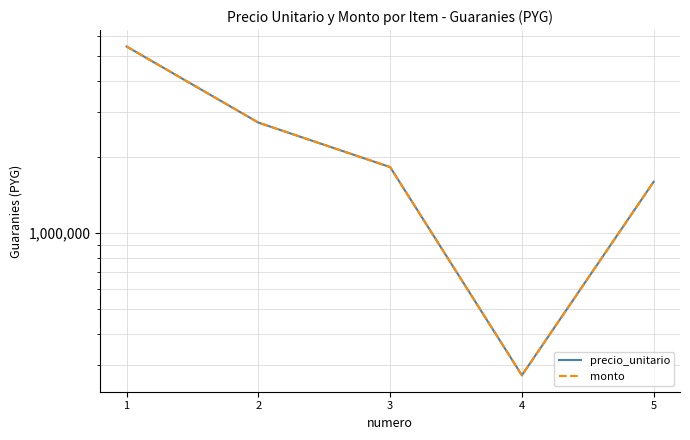

True or false: precio_unitario and monto cross at least once.

False